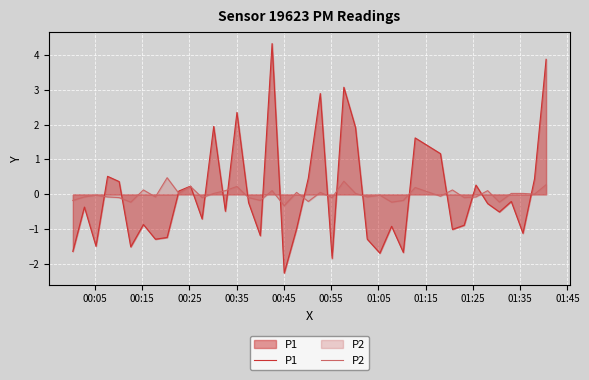

List the series in order of their peak value, lowest first.

P2, P1